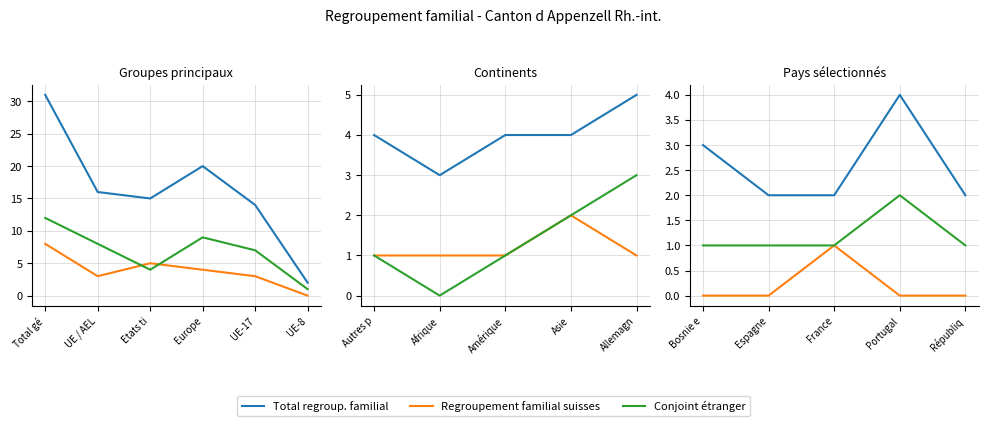

What is the value of the Regroupement familial suisses point at the 3rd from the left?

1